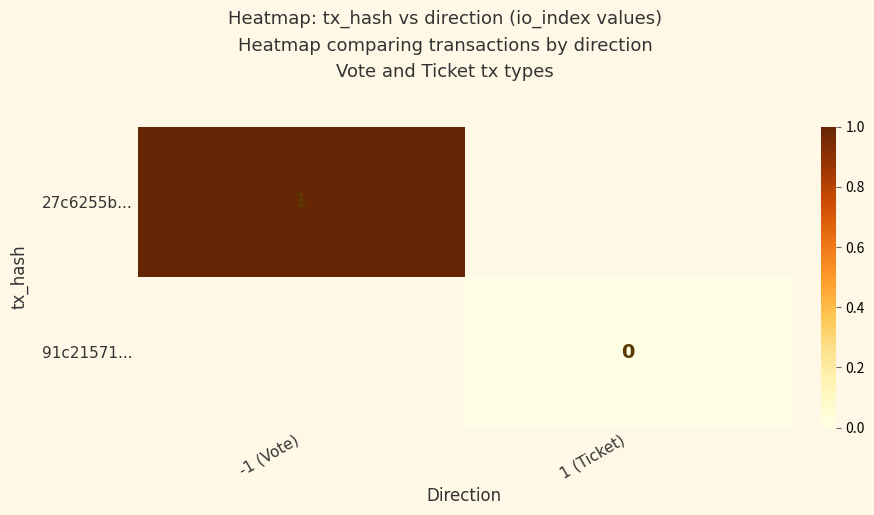

Which series has the widest spread of values?

27c6255b...